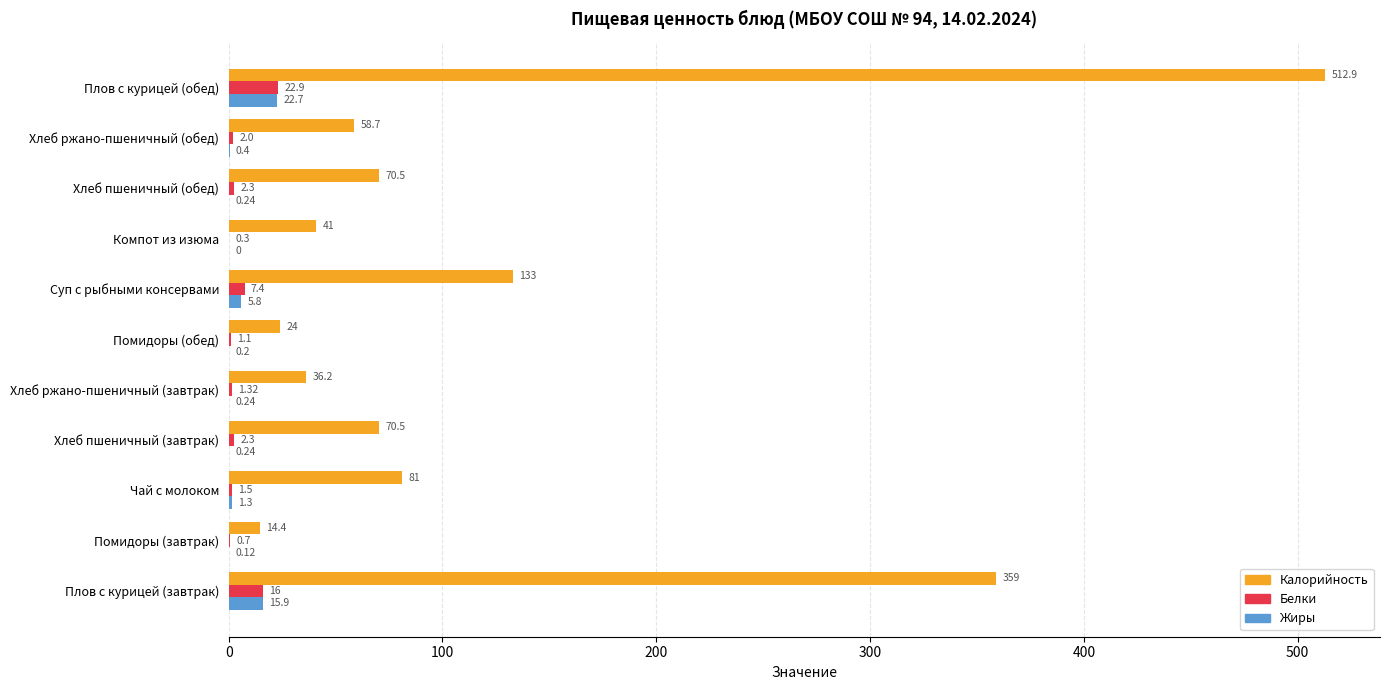

What is the sum of the Калорийность values at Хлеб пшеничный (завтрак) and Хлеб пшеничный (обед)?

141.0